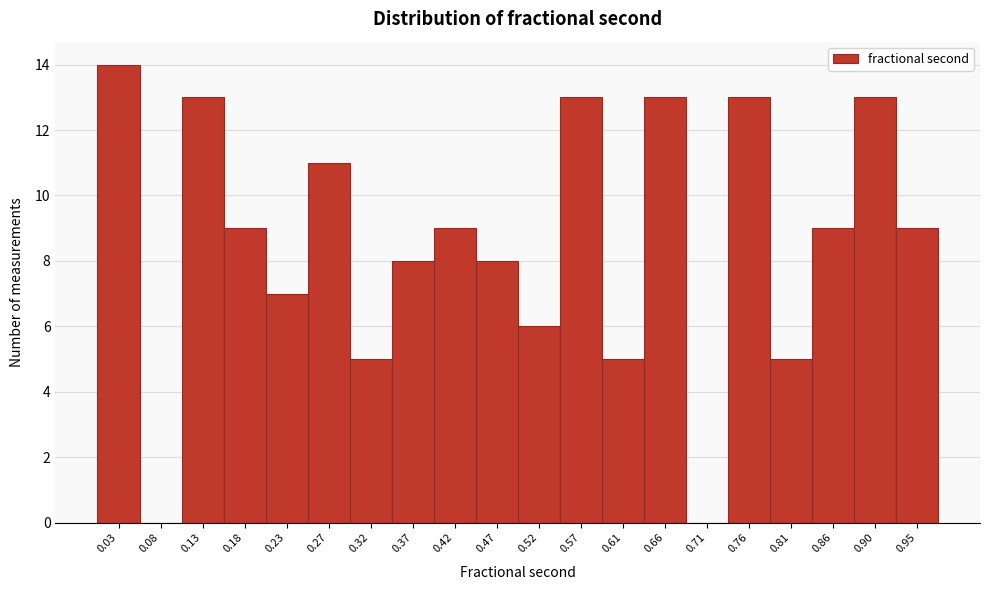

Reading left to right, list every bar in this chart as the range it spans on the x-axis followed by its height. Neither the bar edges nor the heights are printed on the chart, so give them approximately, as read against the axes.

0.010 to 0.055: 14
0.055 to 0.105: 0
0.105 to 0.155: 13
0.155 to 0.200: 9
0.200 to 0.250: 7
0.250 to 0.300: 11
0.300 to 0.345: 5
0.345 to 0.395: 8
0.395 to 0.445: 9
0.445 to 0.490: 8
0.490 to 0.540: 6
0.540 to 0.590: 13
0.590 to 0.640: 5
0.640 to 0.685: 13
0.685 to 0.735: 0
0.735 to 0.785: 13
0.785 to 0.830: 5
0.830 to 0.880: 9
0.880 to 0.930: 13
0.930 to 0.975: 9